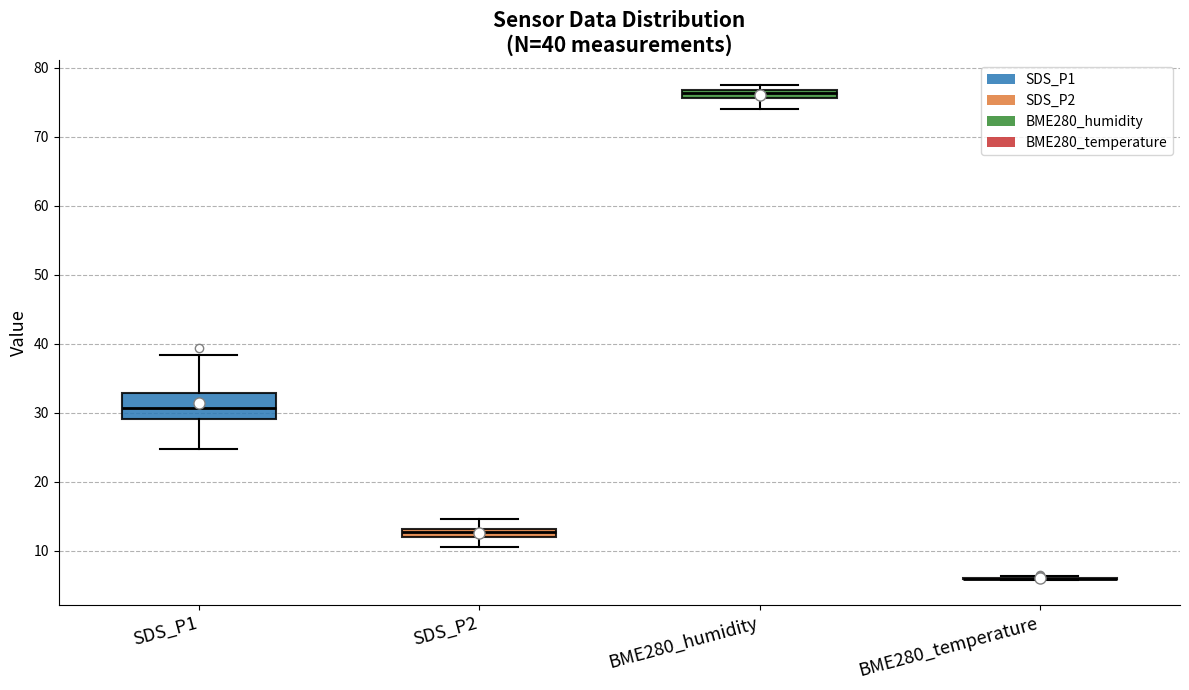

Which box is the tallest, from its lower edge to its upper edge?

SDS_P1